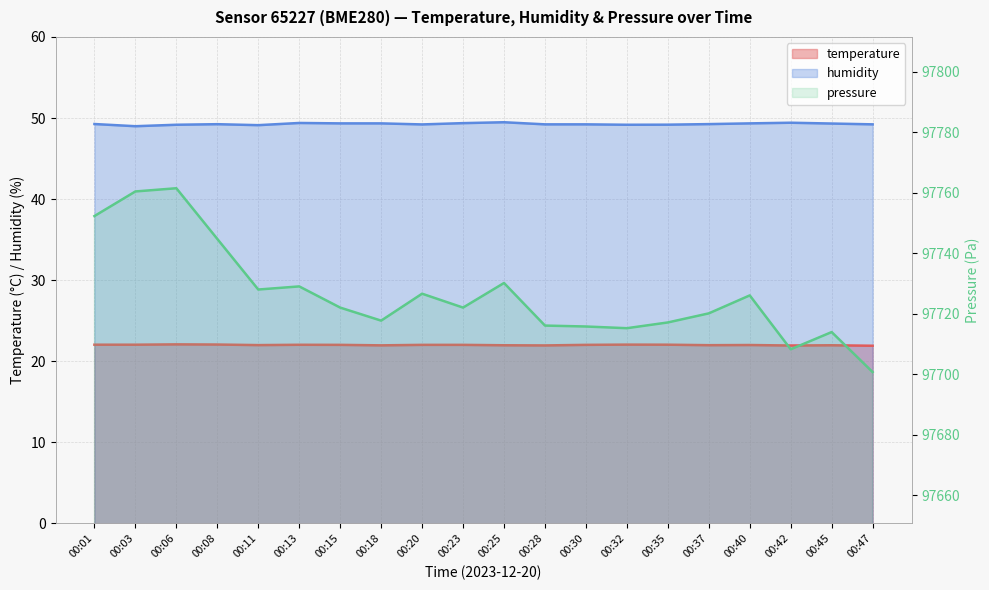

What is the average value of the temperature series?

22.0